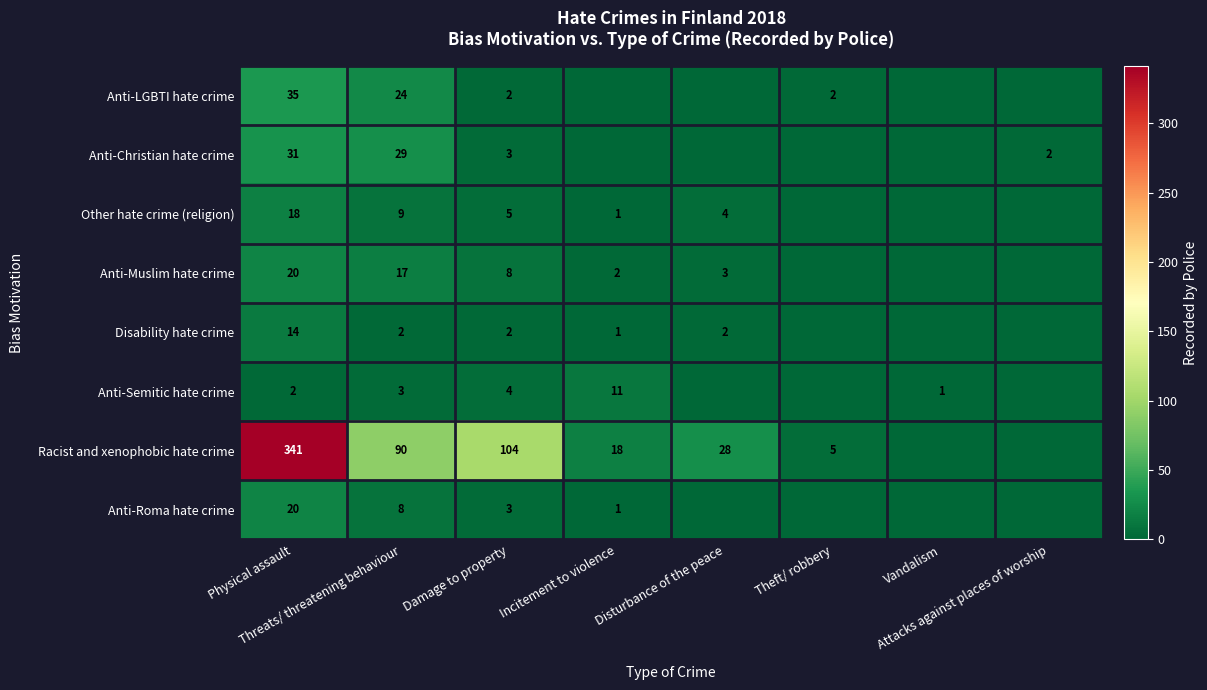

At which label does Anti-Muslim hate crime first exceed 3?

Physical assault